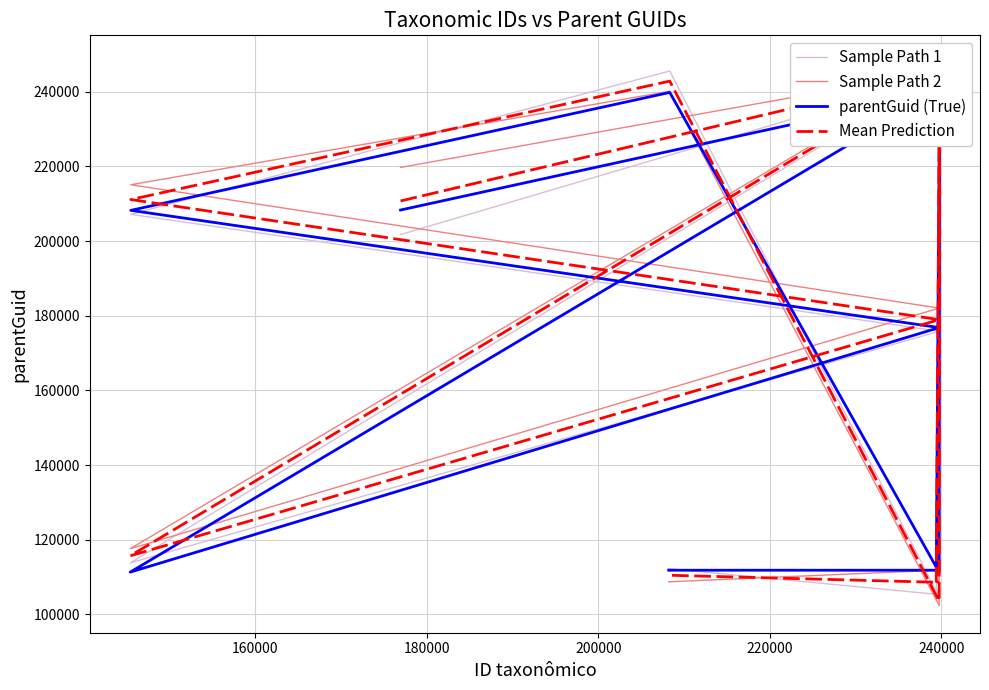

How many series are shown in this chart?

4